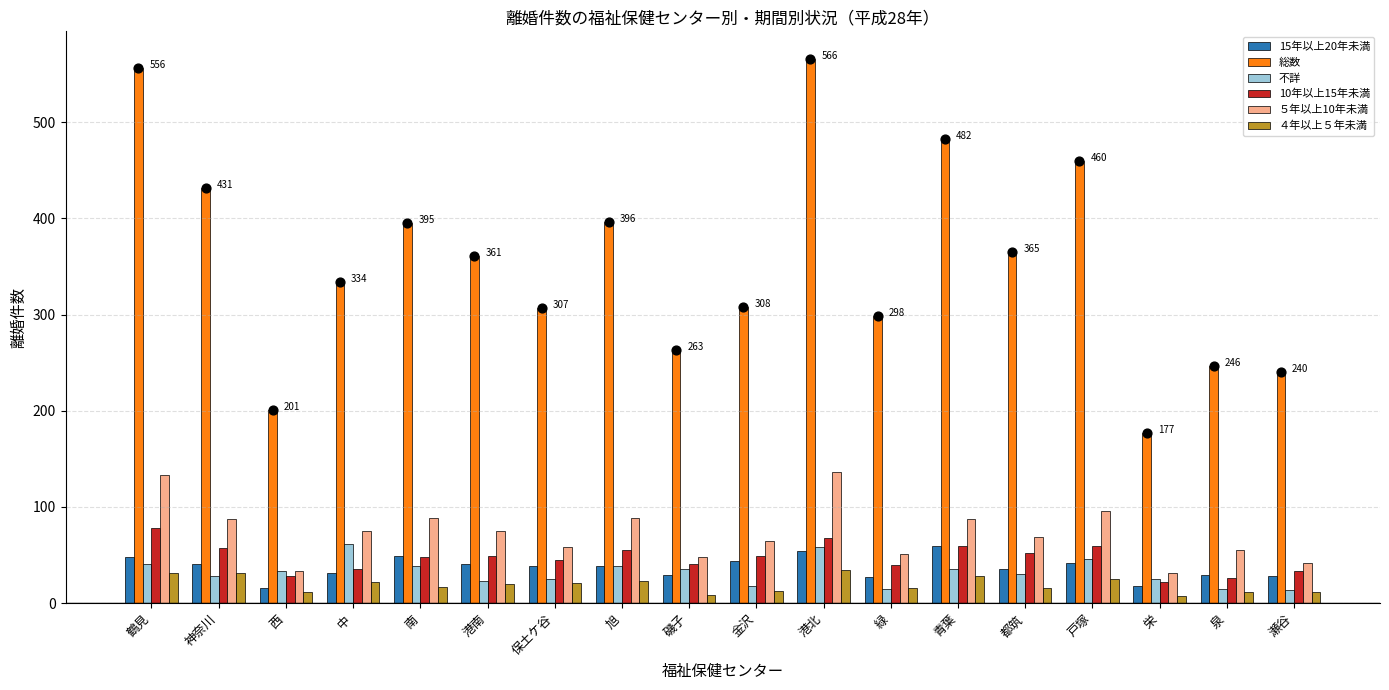

At how many categories does at least one series exceed 31?

18